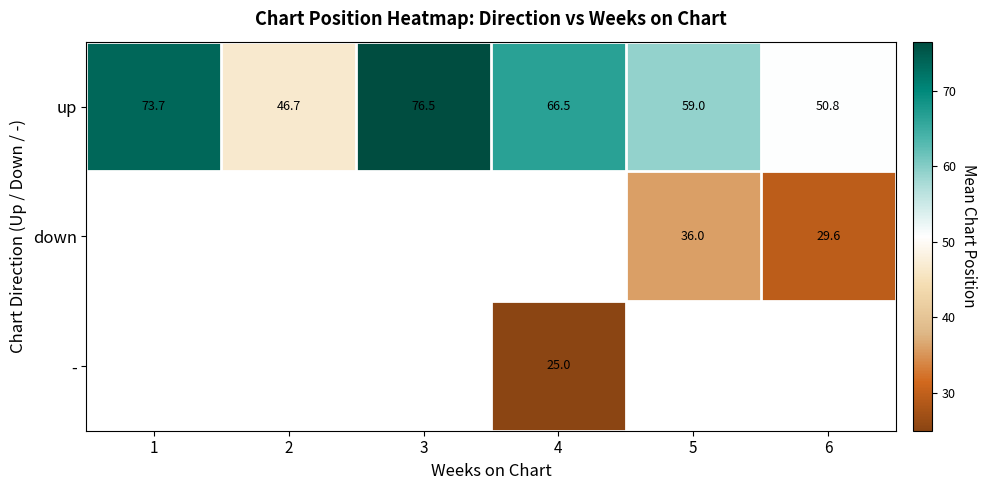

Which series has the widest spread of values?

up